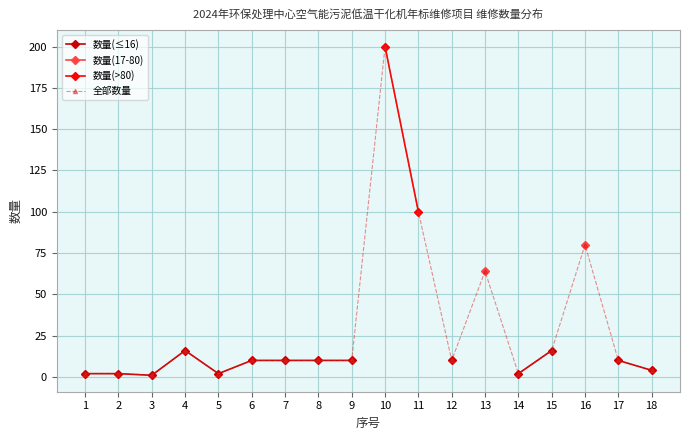

True or false: 全部数量 and 数量(>80) cross at least once.

False